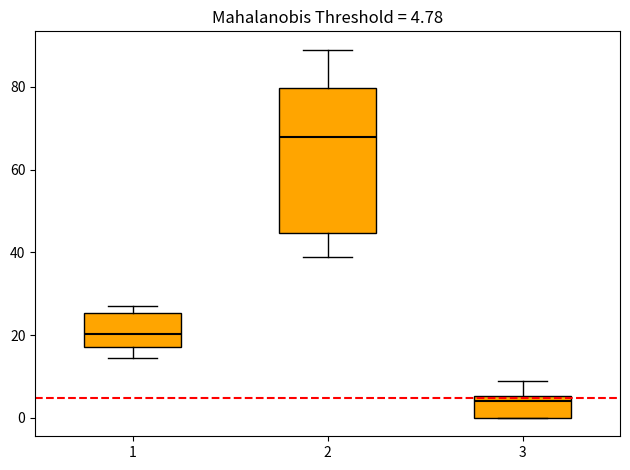

Which box has the highest median line?

2